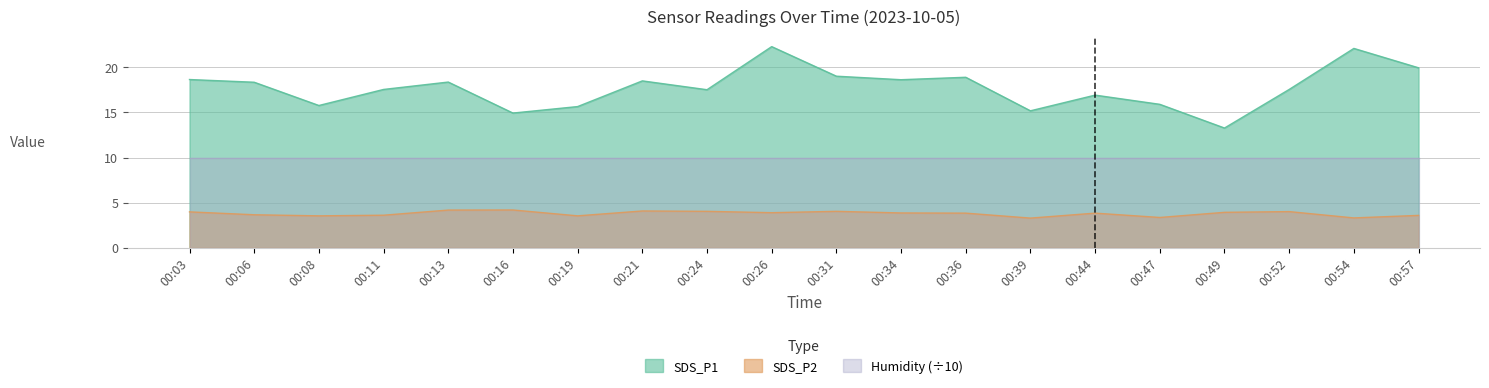

At 00:54, list the series in order from largest to smallest.

SDS_P1, Humidity (÷10), SDS_P2